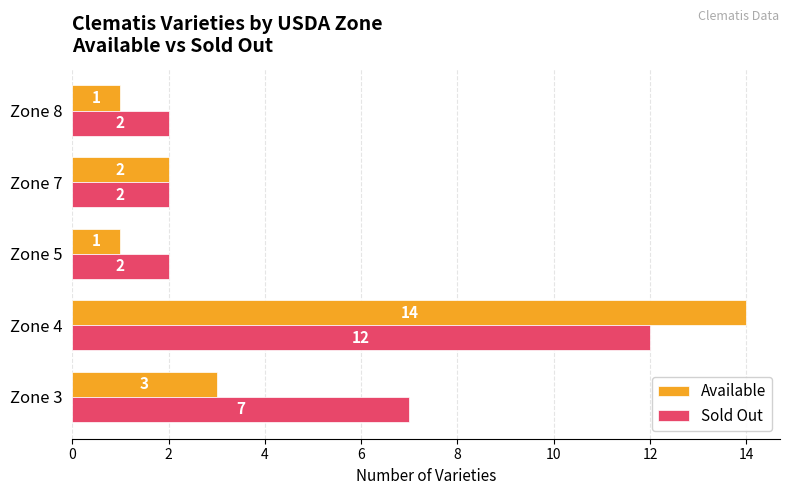

At Zone 5, list the series in order from largest to smallest.

Sold Out, Available